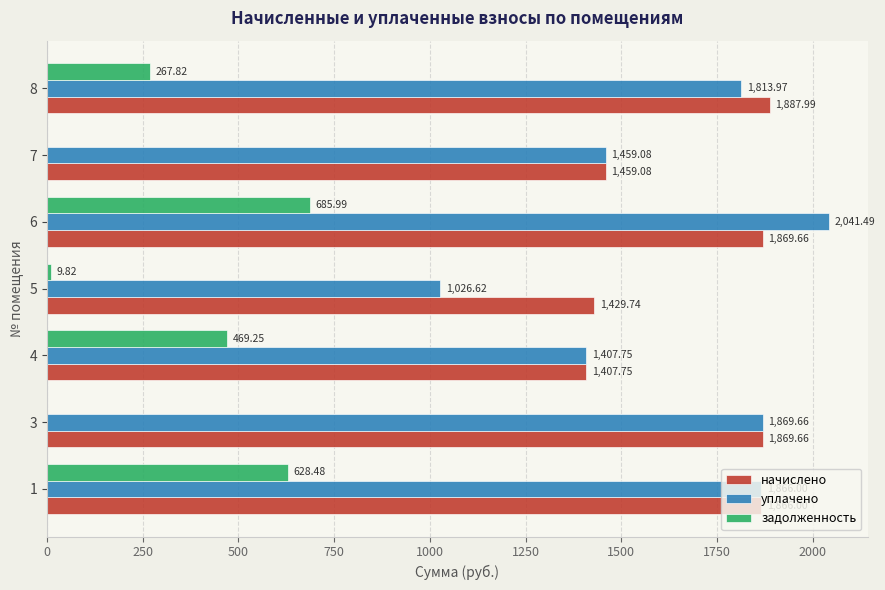

What is the sum of all задолженность values?

2061.4